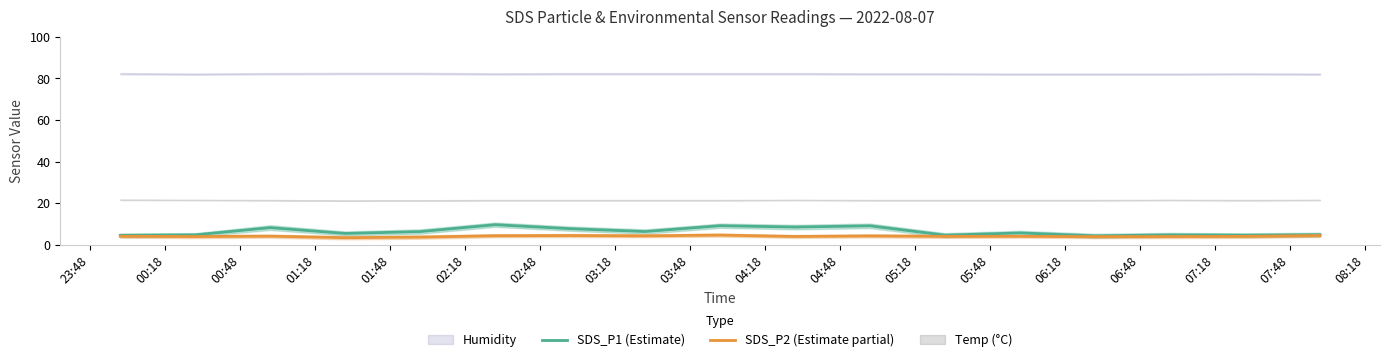

What is the lowest value of the SDS_P2 (Estimate partial) series?

3.5